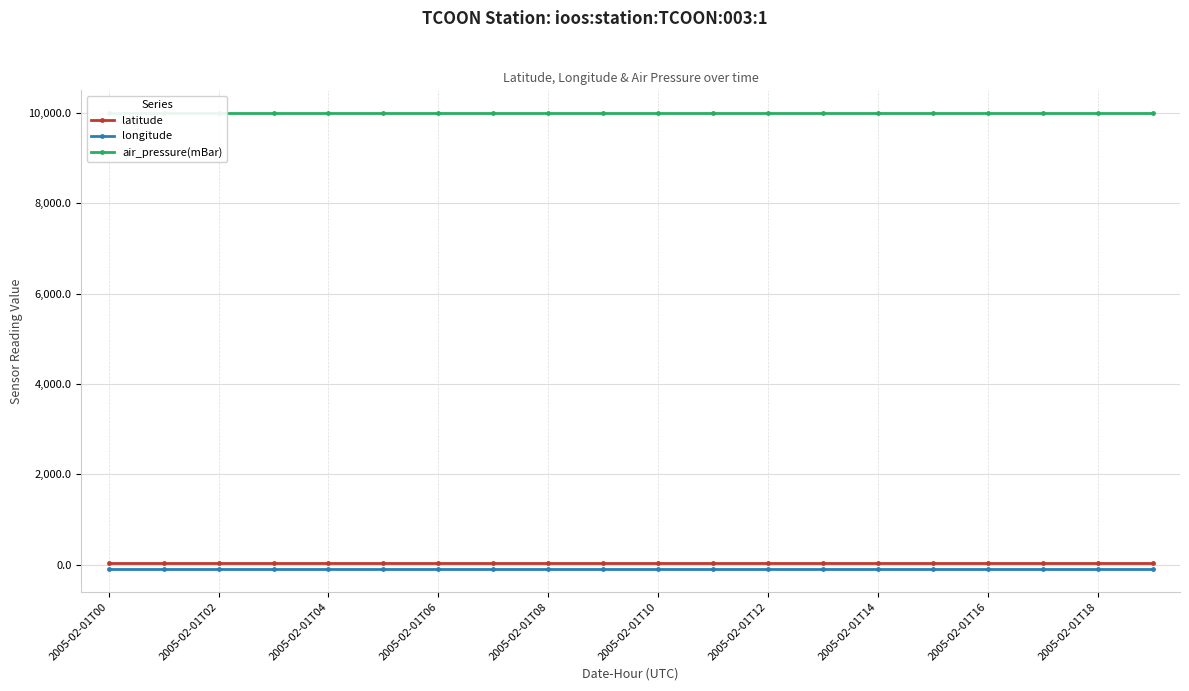

How many data points does each series have?

20